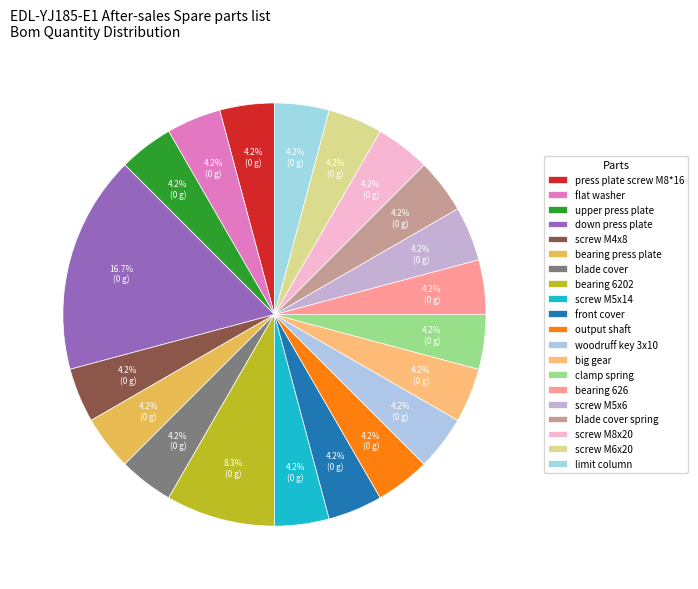

To the nearest percent, what is the difference between the down press plate and output shaft slice percentages?

12%